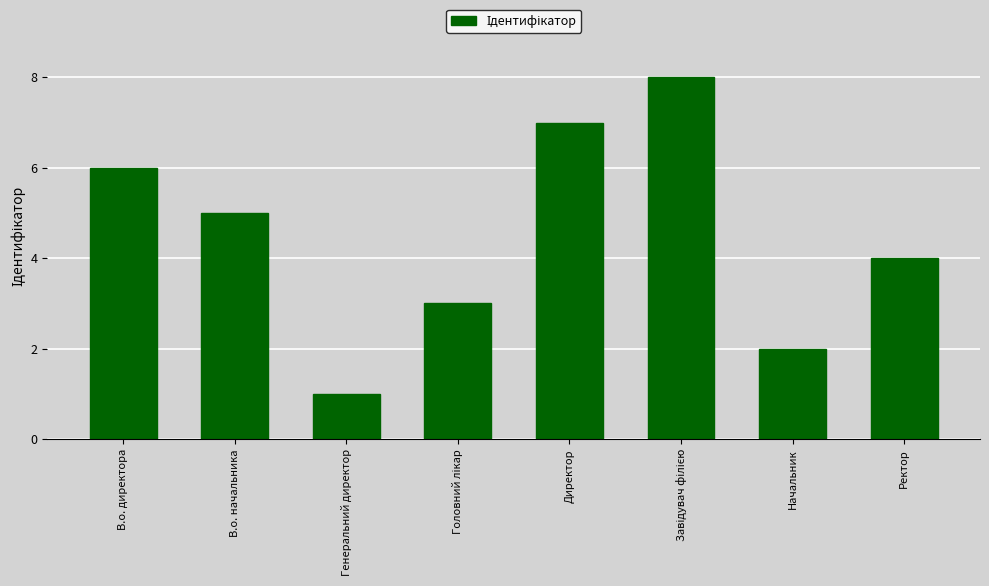

Reading right to left, extract all data points from this chart.

4	2	8	7	3	1	5	6